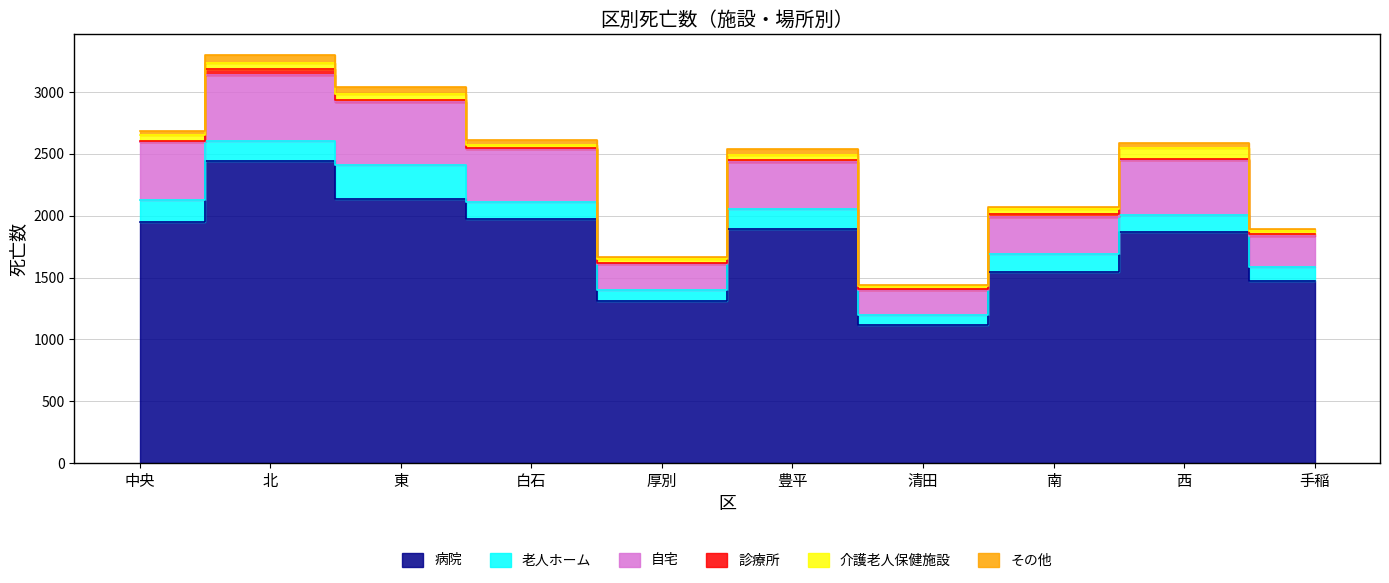

How many lines are shown in the chart?

6